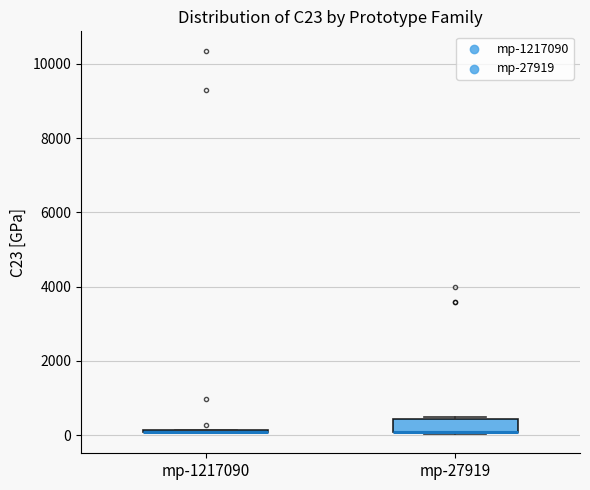

Comparing the boxes themselves (not the whiskers), which one is the tallest?

mp-27919